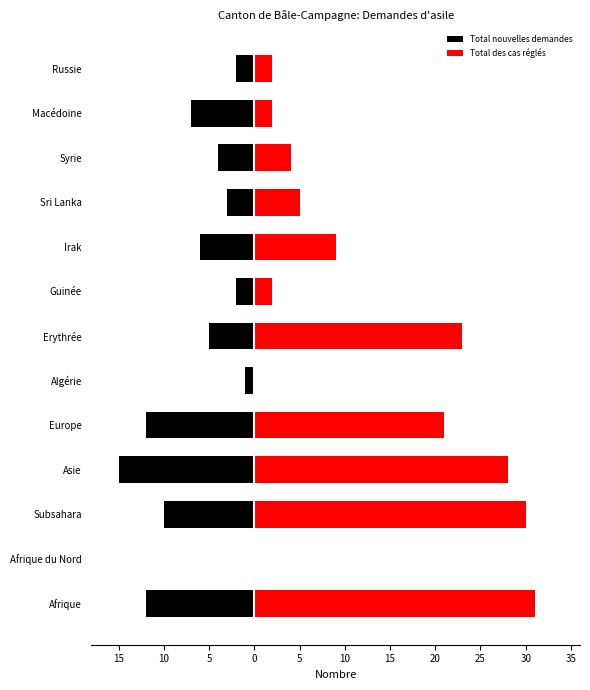

Rank the series by their maximum value, from highest to lowest.

Total des cas réglés, Total nouvelles demandes